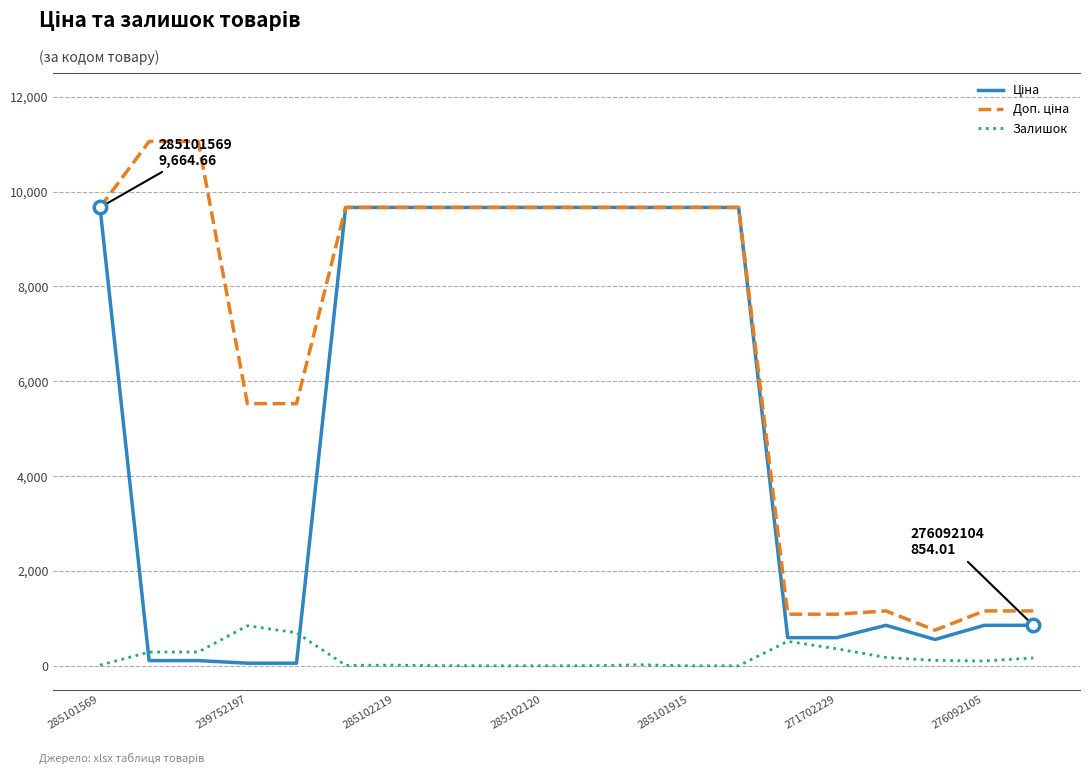

Count the number of categories in the chart.

20